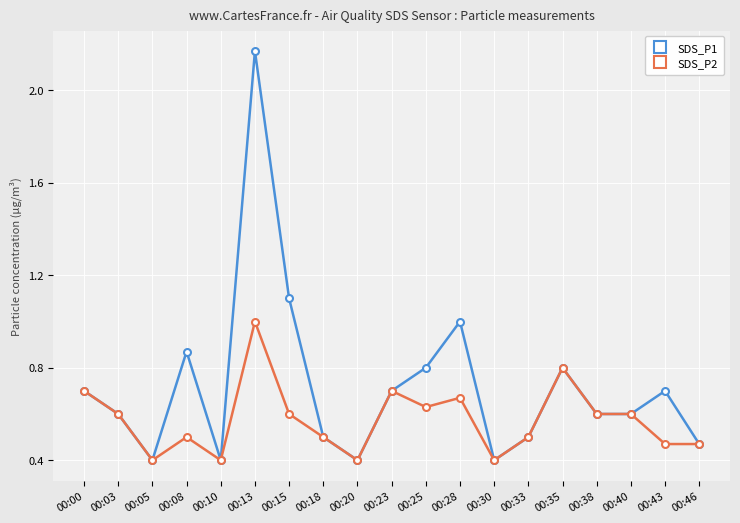

At which category does SDS_P1 reach its first local peak?

00:08